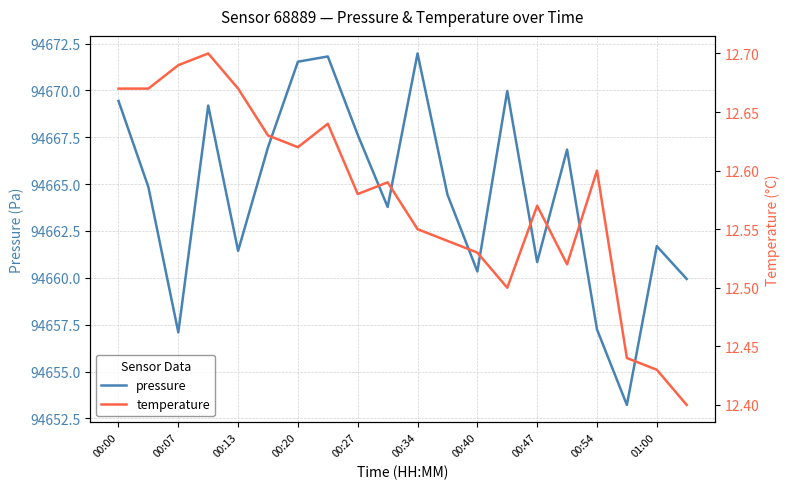

What is the lowest value of the pressure series?

94653.2